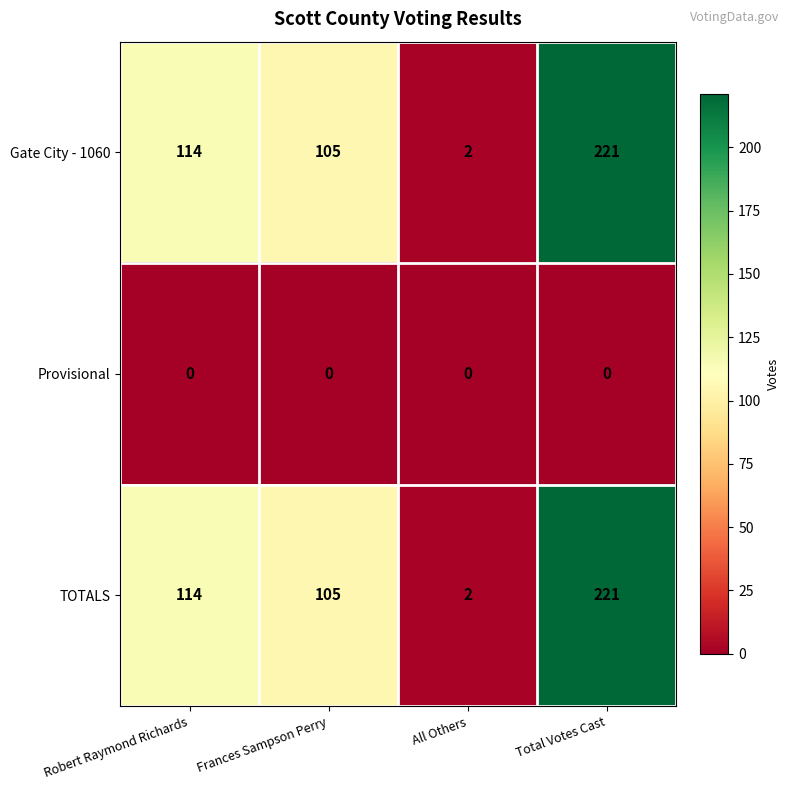

Count the number of data series in this chart.

3